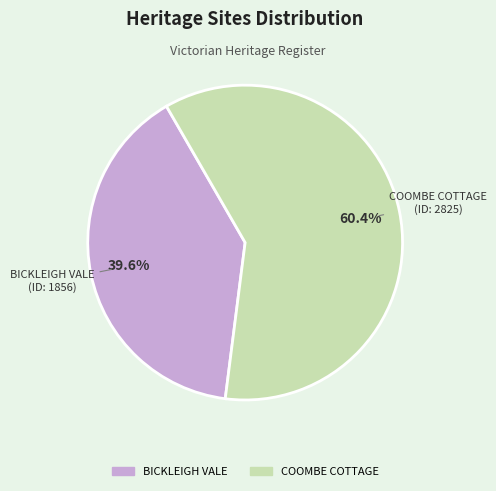

Which category has the smallest portion of the pie?

BICKLEIGH VALE